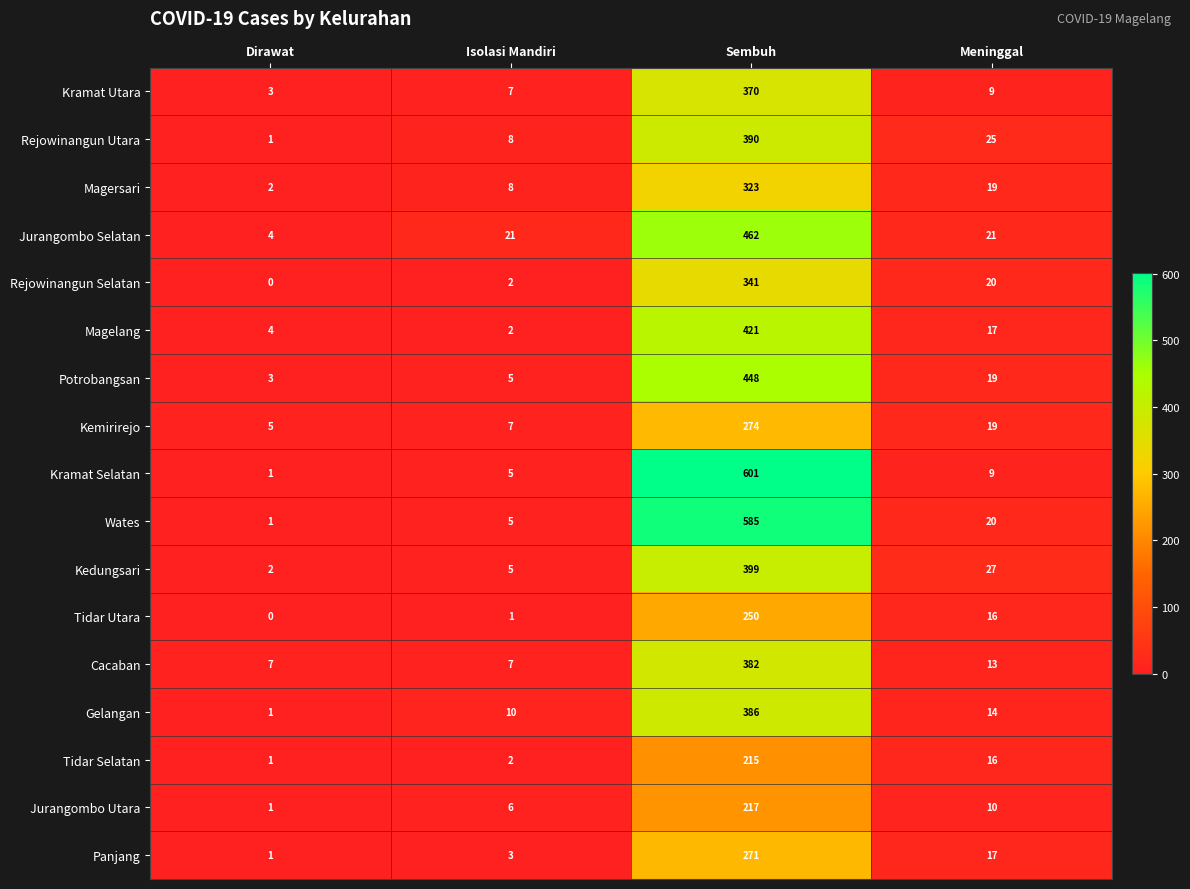

Which series changed the most between Sembuh and Meninggal?

Kramat Selatan